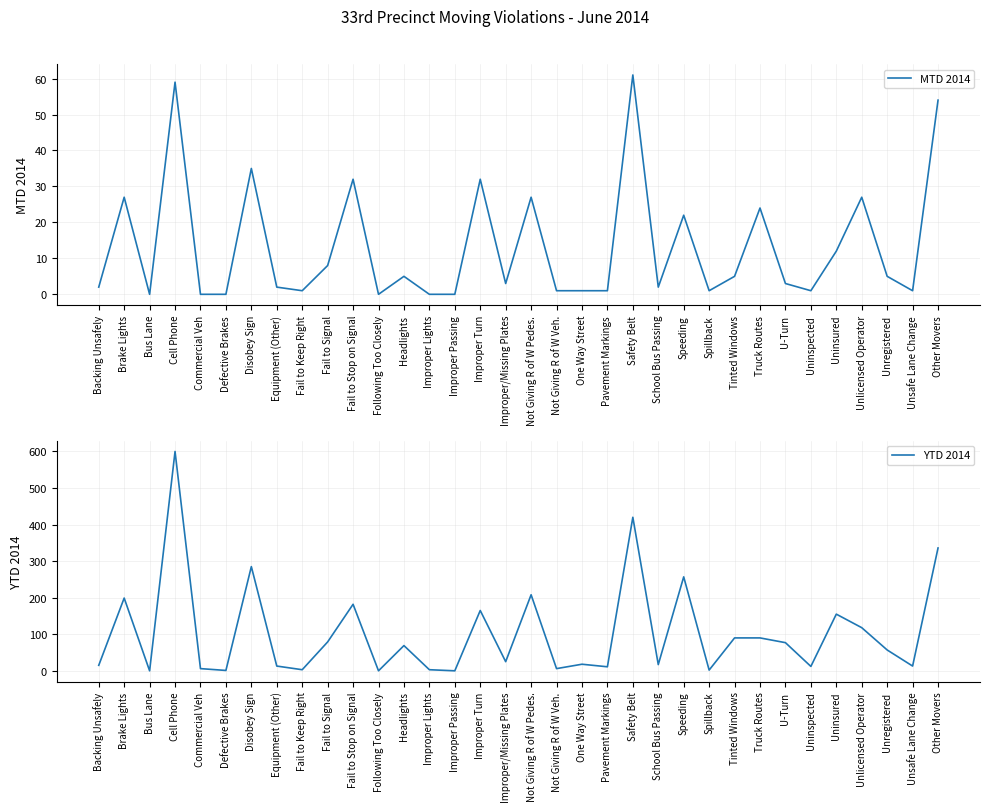

What is the maximum value for MTD 2014?

61